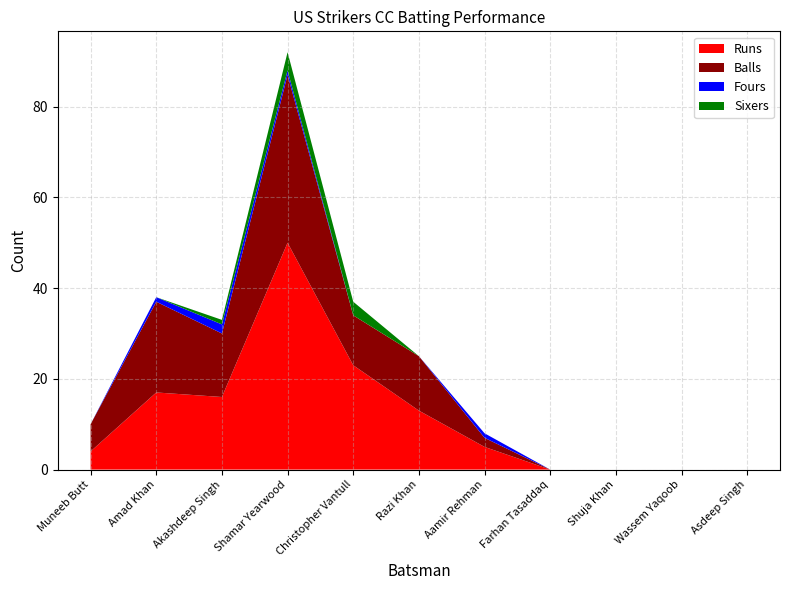

Reading left to right, what are all the values shown in this chart?

Runs: 4	17	16	50	23	13	5	0	0	0	0
Balls: 6	20	14	37	11	12	2	0	0	0	0
Fours: 0	1	2	1	0	0	1	0	0	0	0
Sixers: 0	0	1	4	3	0	0	0	0	0	0